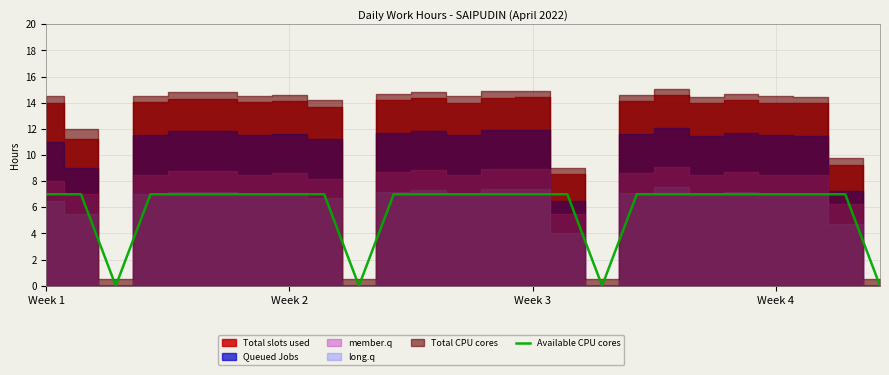

What is the maximum value for Available CPU cores?

7